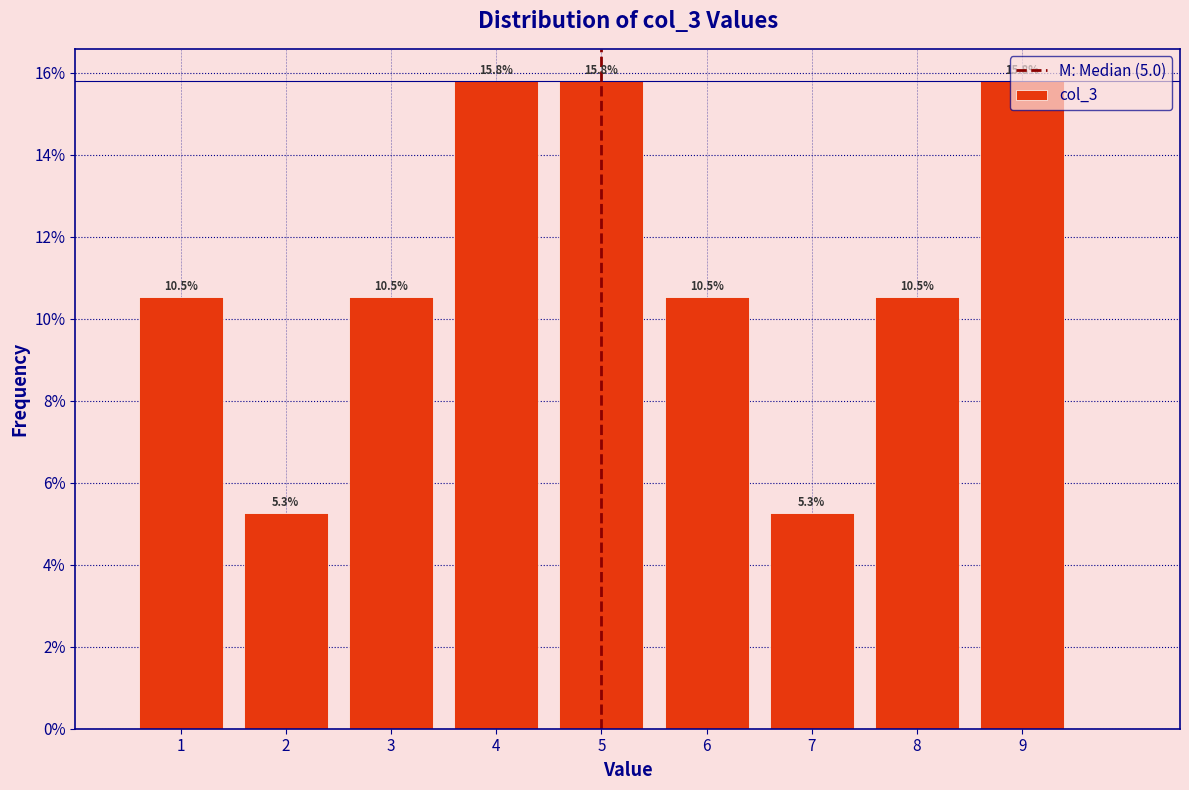

Reading left to right, list every bar in this chart as the range it spans on the x-axis followed by its height.

0.5 to 1.5: 10.5
1.5 to 2.5: 5.3
2.5 to 3.5: 10.5
3.5 to 4.5: 15.8
4.5 to 5.5: 15.8
5.5 to 6.5: 10.5
6.5 to 7.5: 5.3
7.5 to 8.5: 10.5
8.5 to 9.5: 15.8